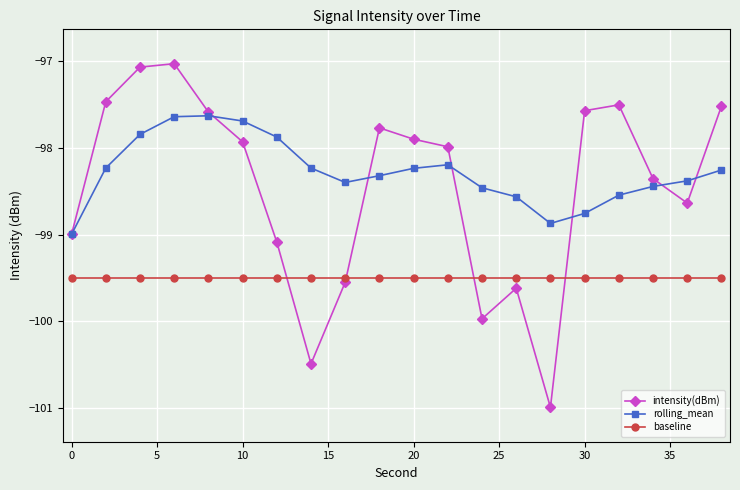

True or false: baseline and intensity(dBm) intersect in this chart.

True